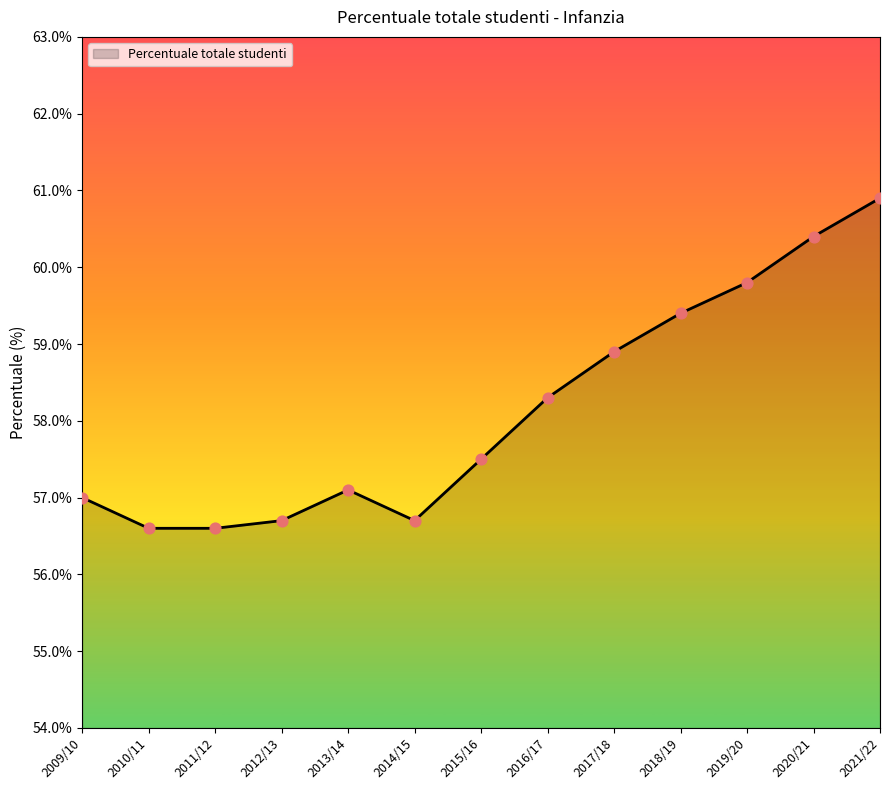

What is the ratio of the value at 2017/18 to the value at 2012/13?

1.0